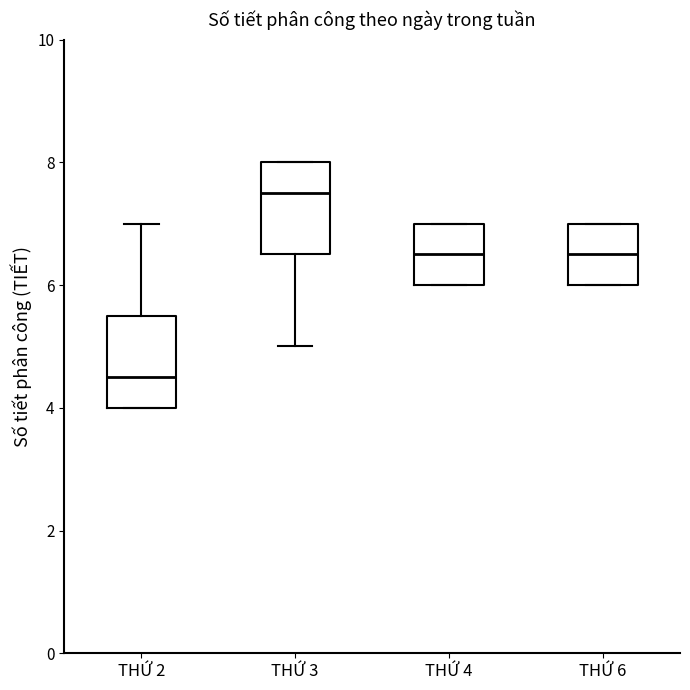

Which box's median line is the highest?

THỨ 3